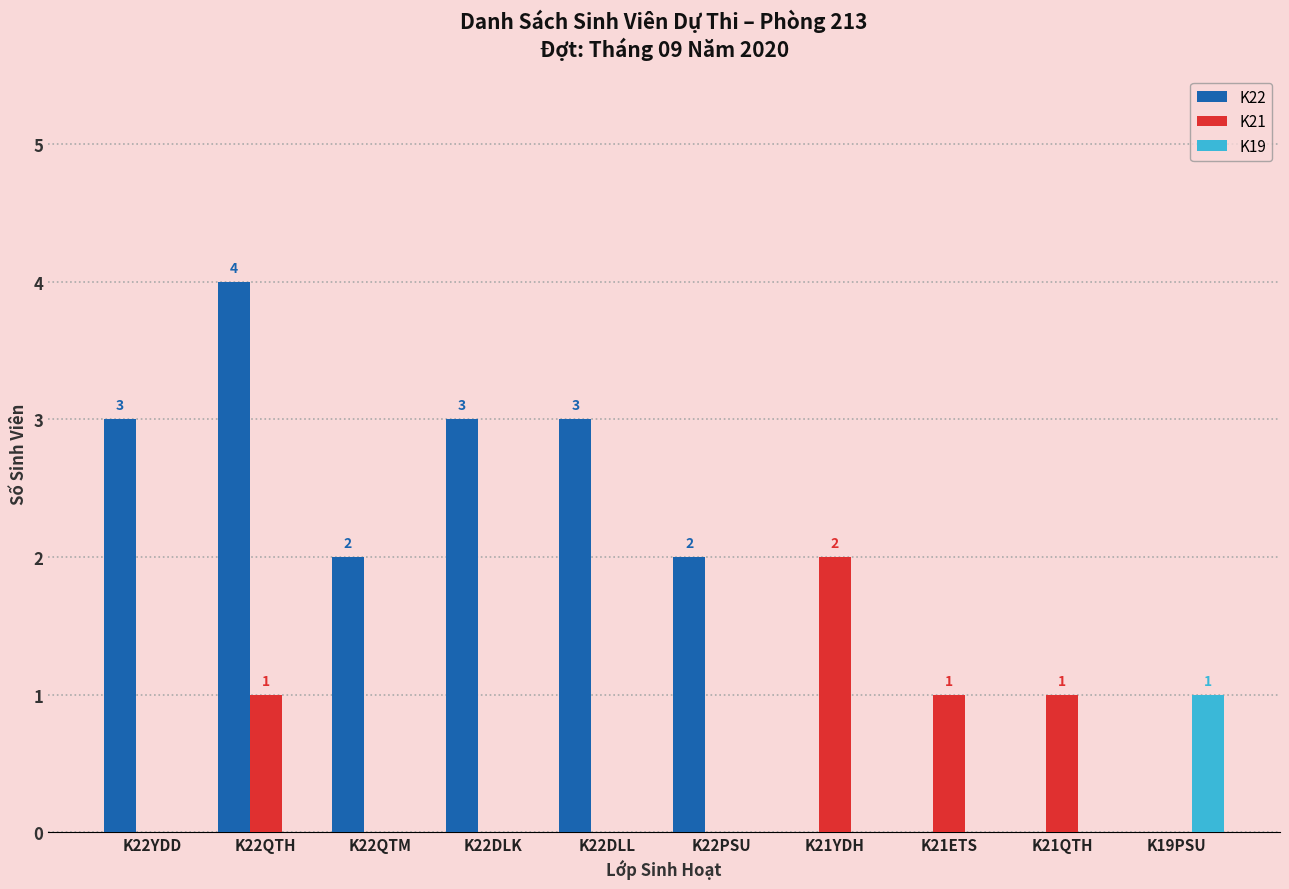

Which series changed the most between K22DLK and K21QTH?

K22